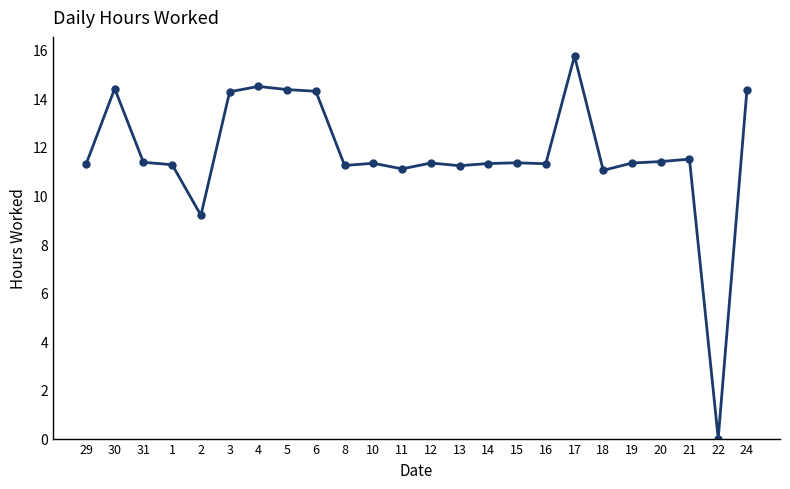

True or false: the data shows 11.2 at 13.

True